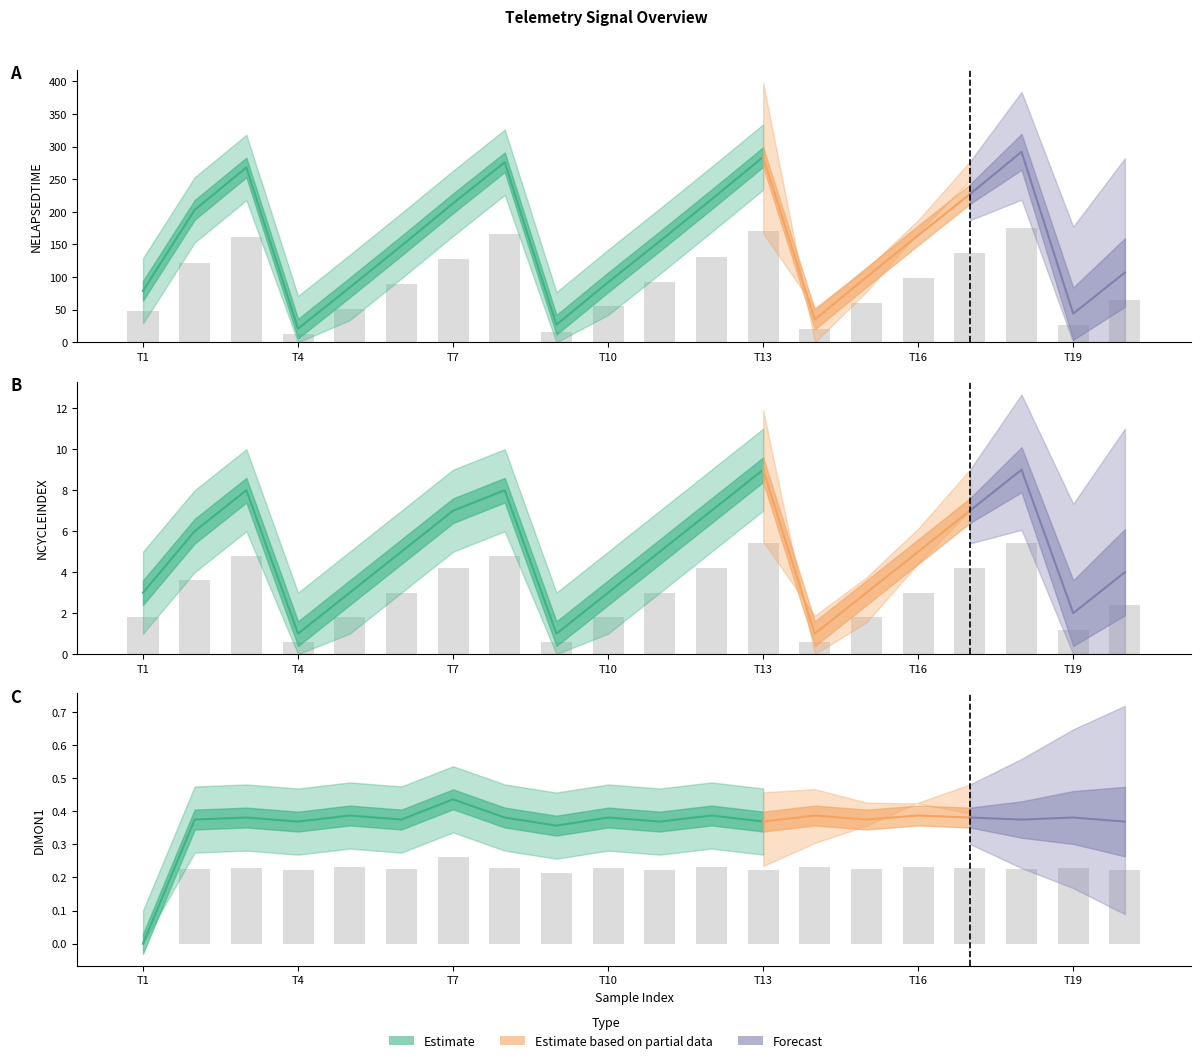

Is it true that NCYCLEINDEX equals 1.2 at 6?

False